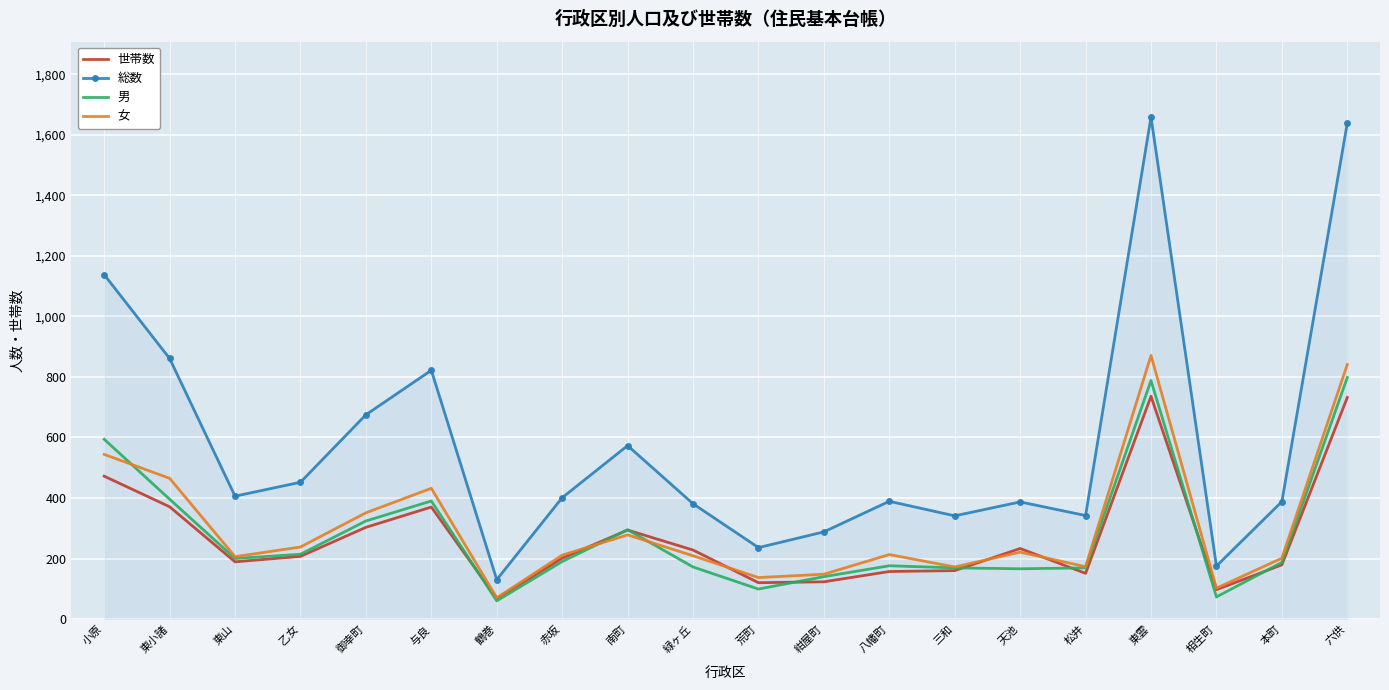

Read the 総数 value at 赤坂.

401